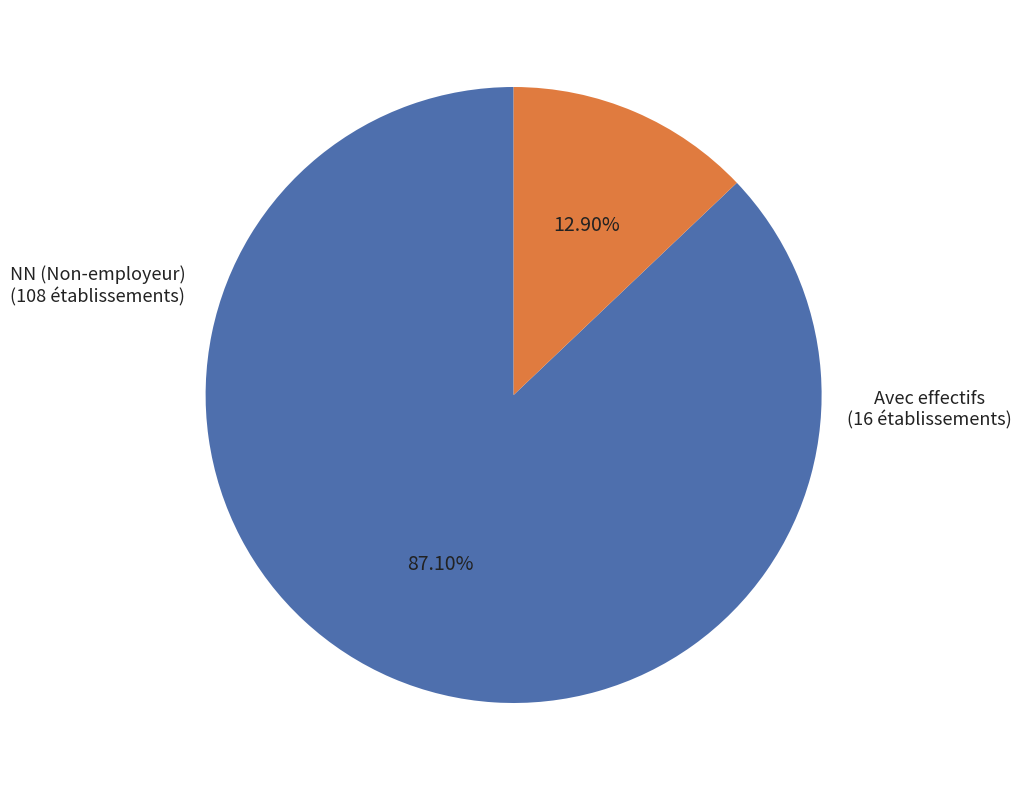

Is there a majority slice in this chart?

Yes